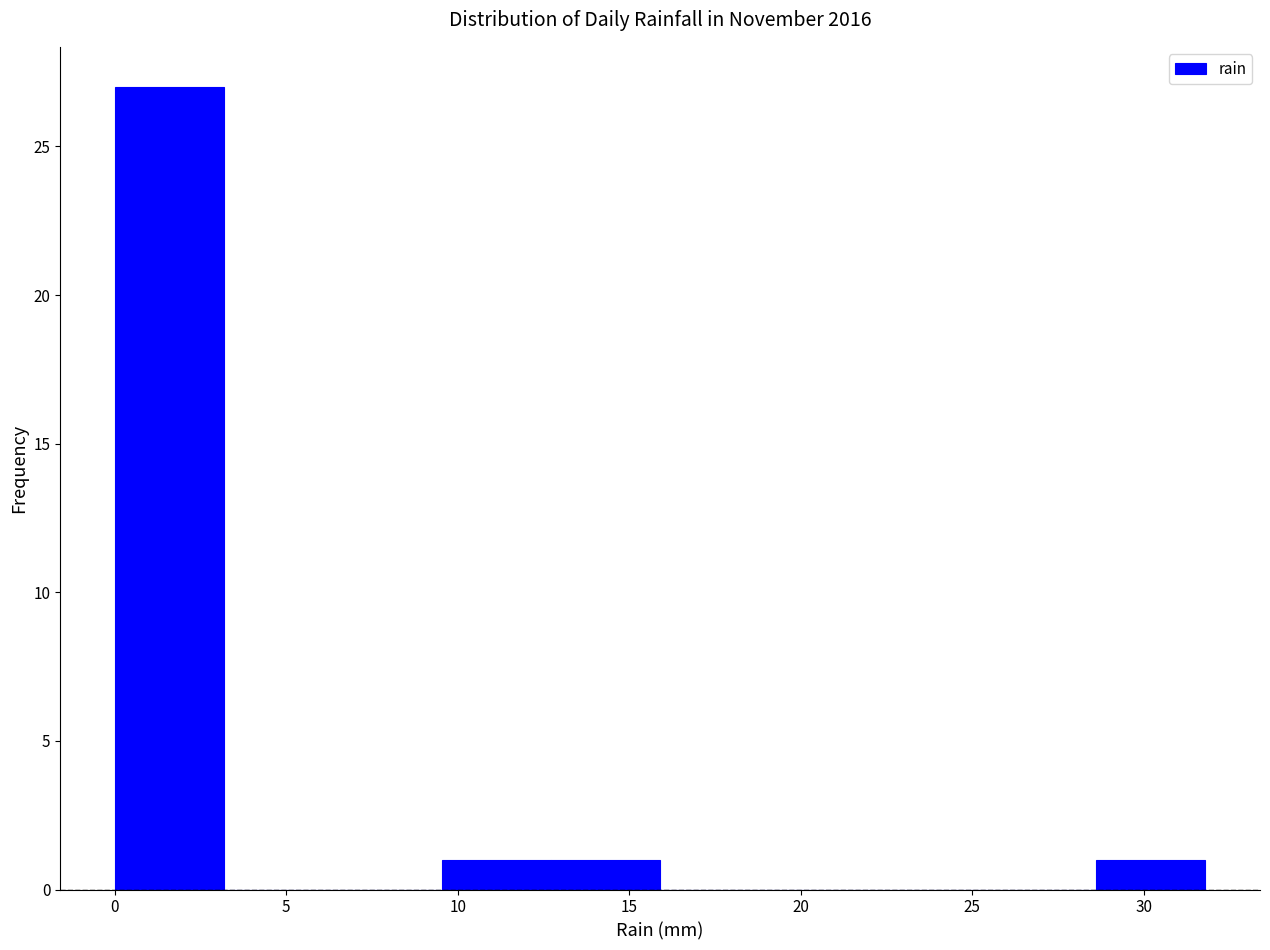

Reading left to right, transcribe this chart: for each bar, give the range it covers on the x-axis and its height. Neither the bar edges nor the heights are printed on the chart, so give them approximately, as read against the axes.

0.0 to 3.0: 27
3.0 to 6.5: 0
6.5 to 9.5: 0
9.5 to 12.5: 1
12.5 to 16.0: 1
16.0 to 19.0: 0
19.0 to 22.5: 0
22.5 to 25.5: 0
25.5 to 28.5: 0
28.5 to 32.0: 1